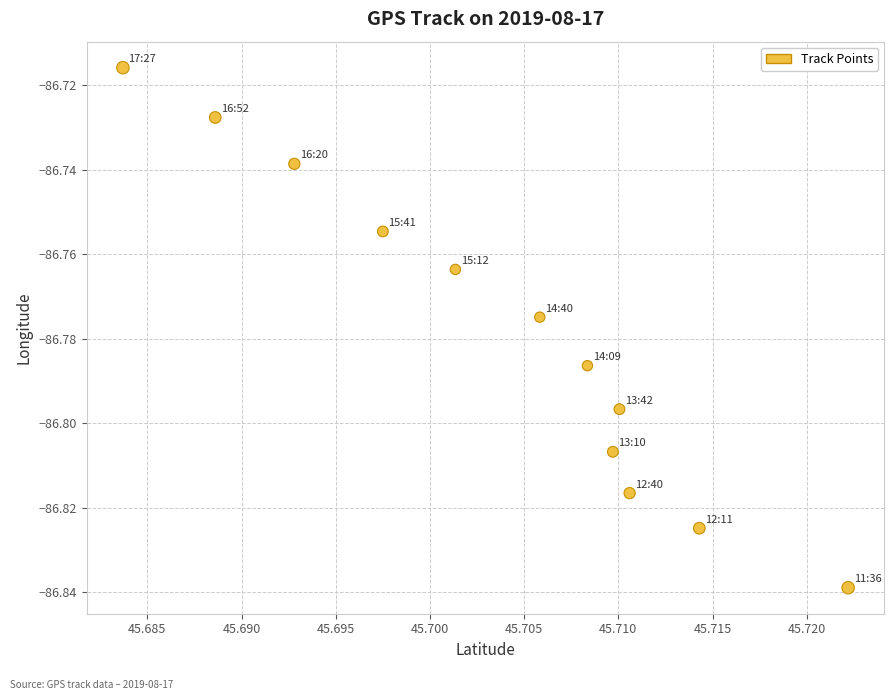

What is the average X value?

45.7